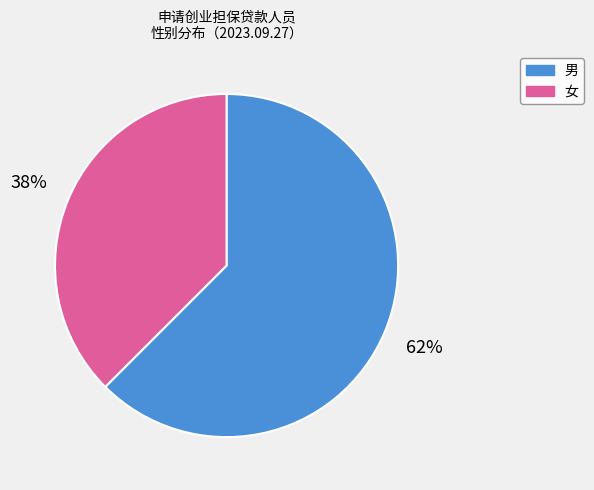

Combined, do 女 and 男 account for over 50%?

Yes